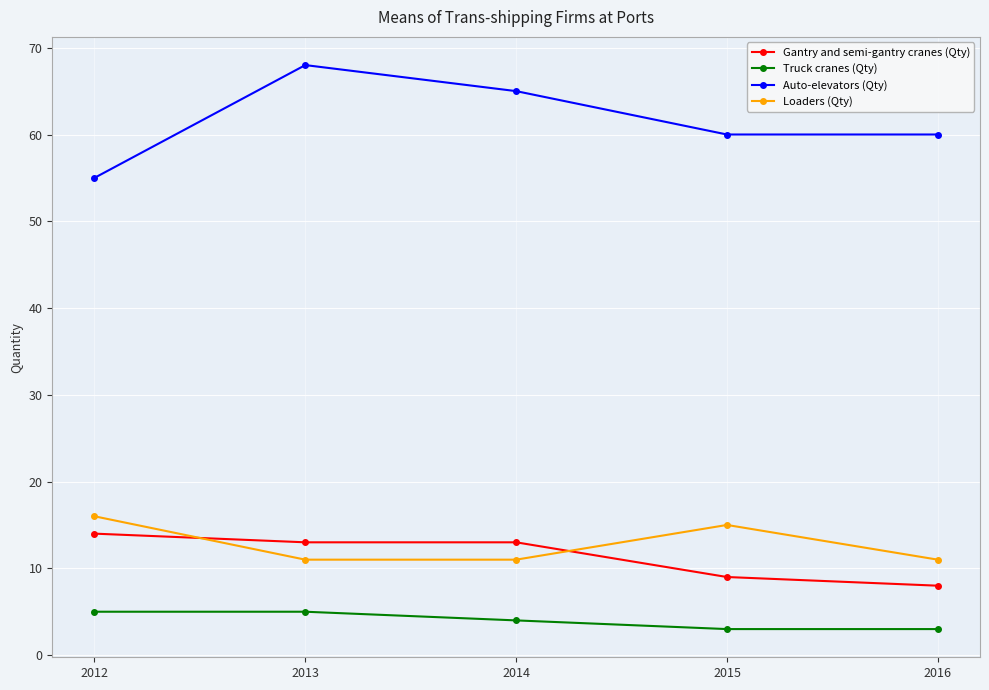

Which series has the largest total across all categories?

Auto-elevators (Qty)